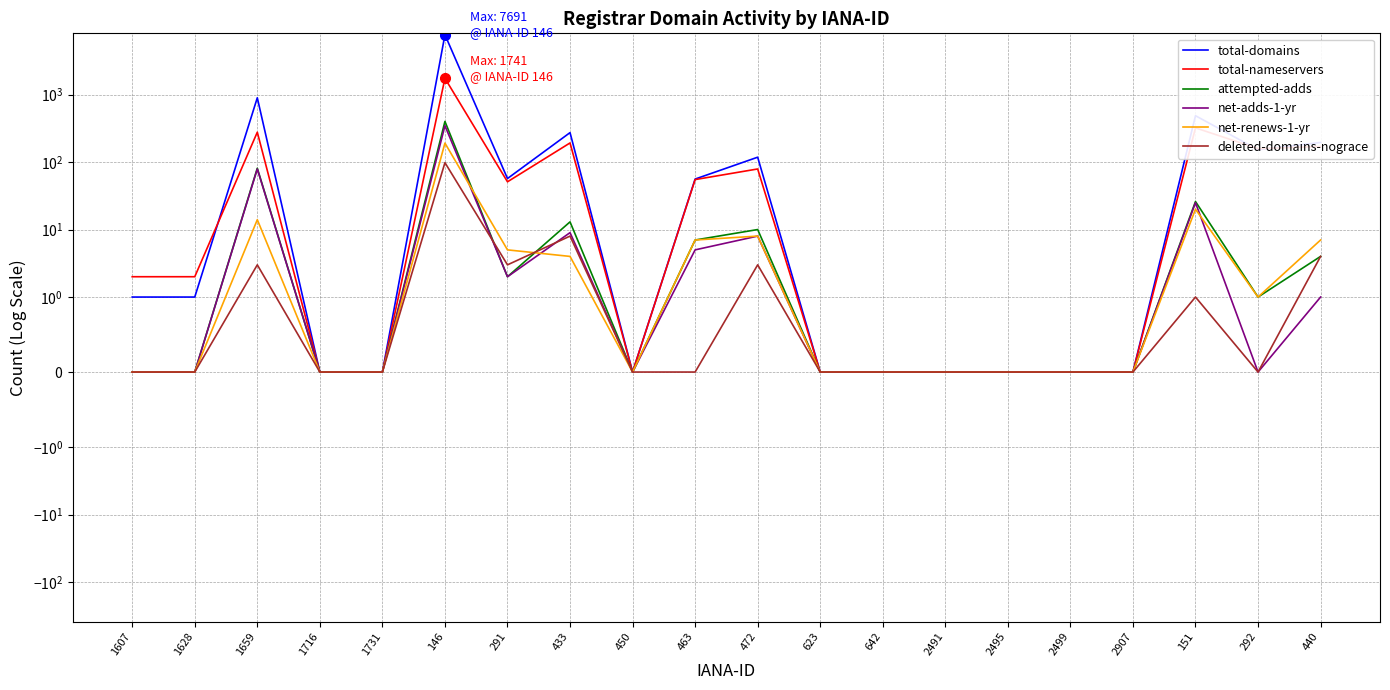

Which series changed the most between 1628 and 2907?

total-nameservers